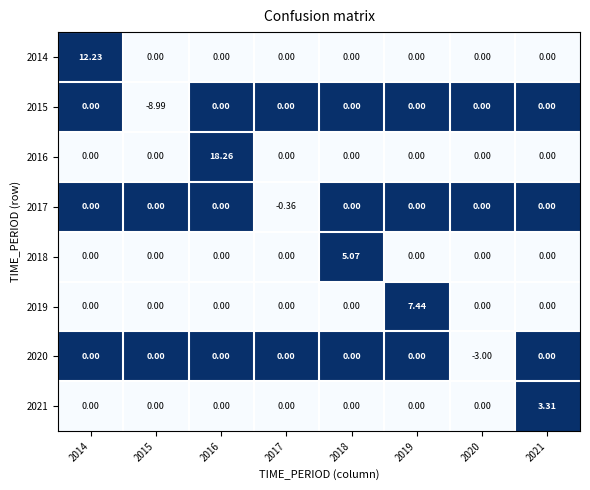

How many negative values does the 2017 series have?

1